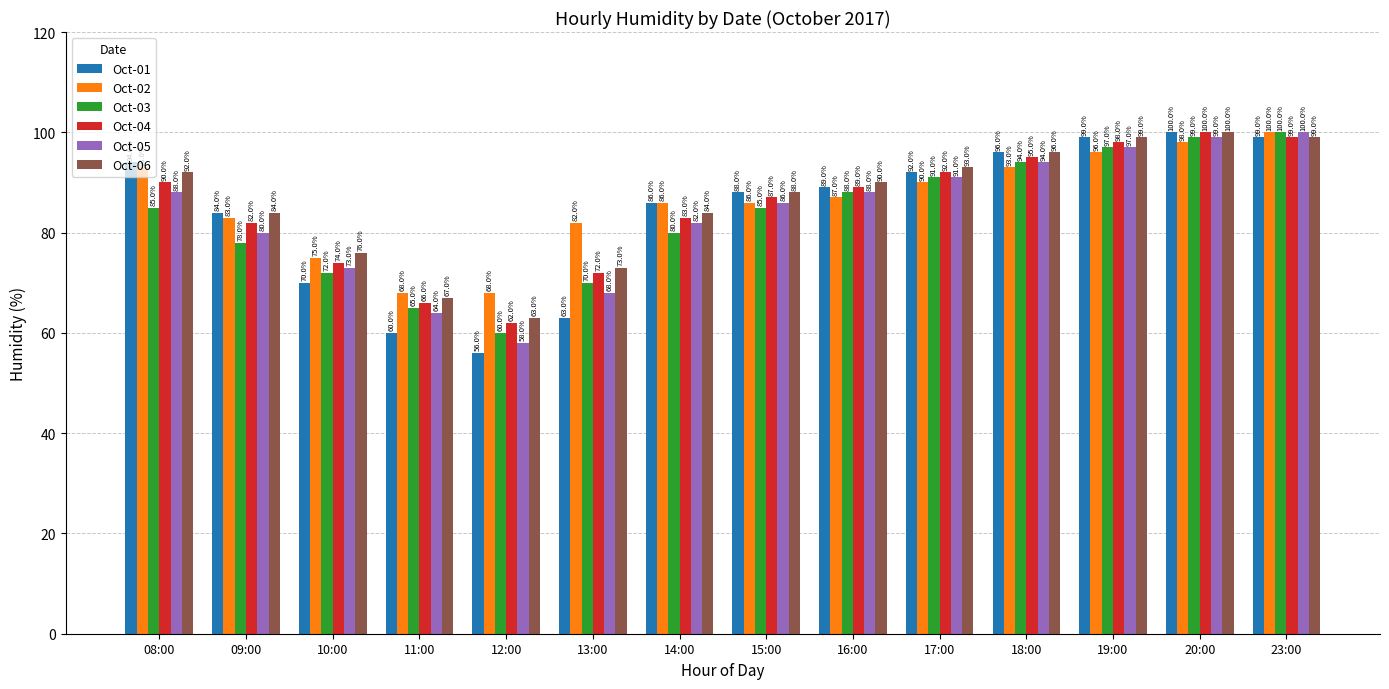

At 12:00, list the series in order from smallest to largest.

Oct-01, Oct-05, Oct-03, Oct-04, Oct-06, Oct-02